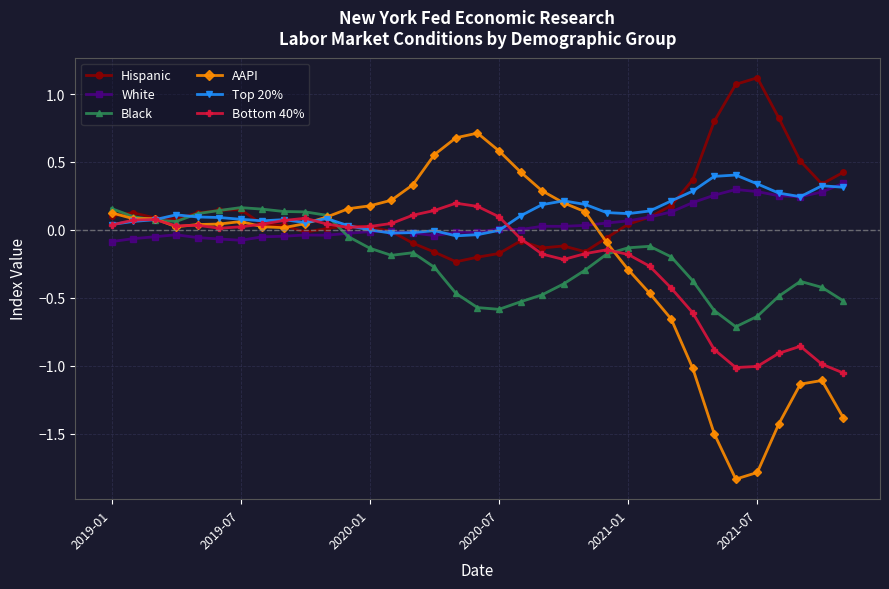

What is the difference between the maximum and minimum values in the Hispanic series?

1.4